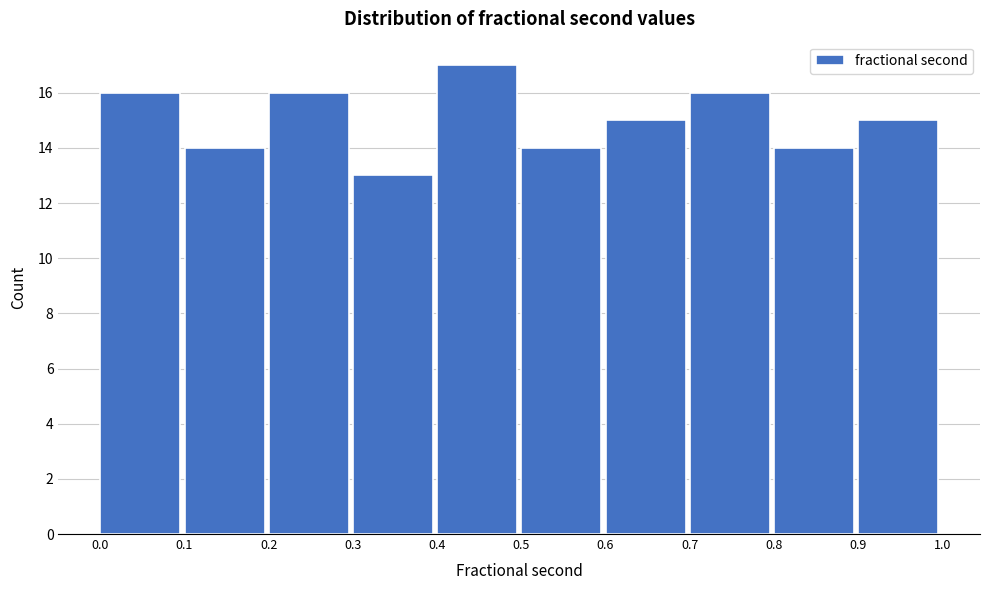

How tall is the bar that spans 0.9 to 1.0 on the x-axis? The values are not printed on the chart, so give them approximately, as read against the axis.

15